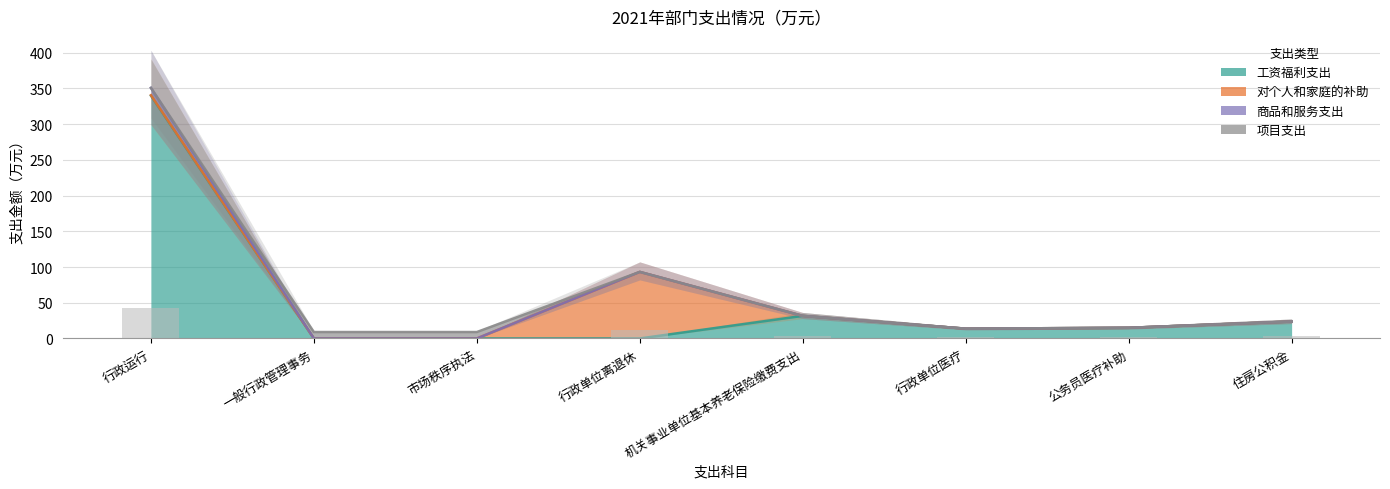

What is the label of the 4th bar from the left?

行政单位离退休